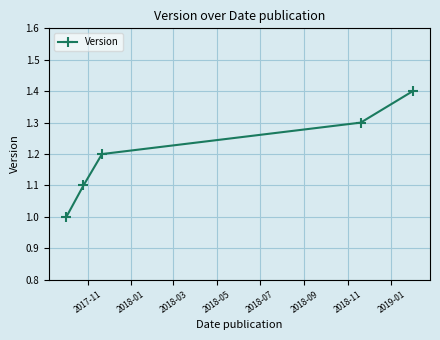

Does the chart display data point markers on the line(s)?

Yes